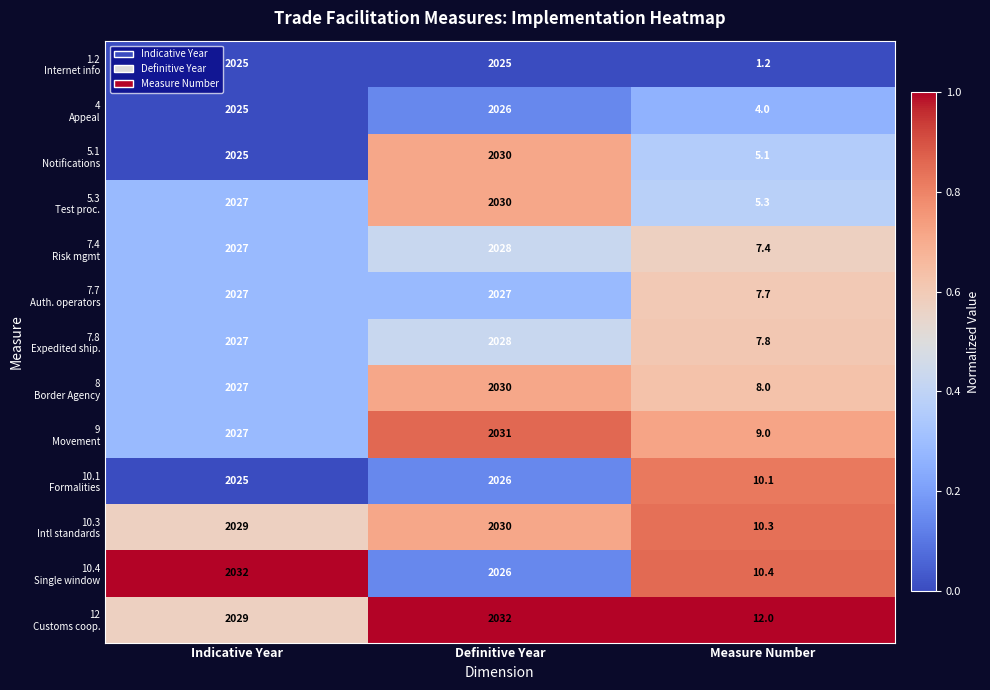

At which category is the sum across all series the highest?

Definitive Year